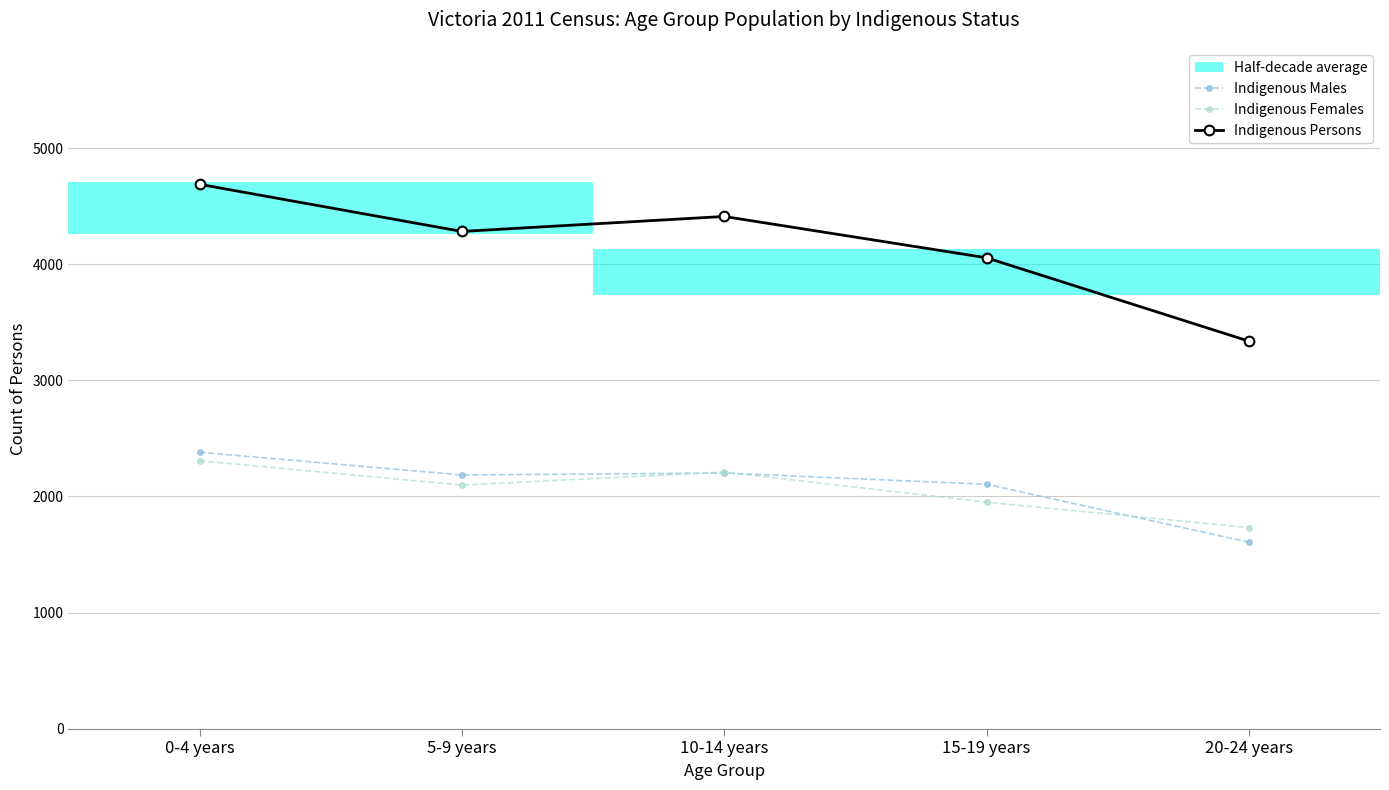

Which series has the largest total across all categories?

Indigenous Persons